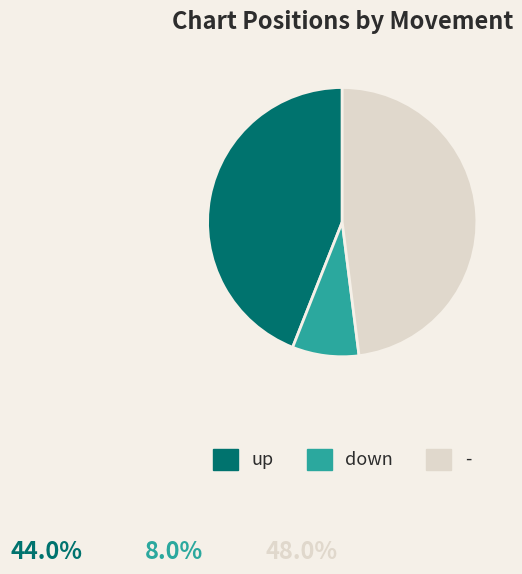

Is there a majority slice in this chart?

No